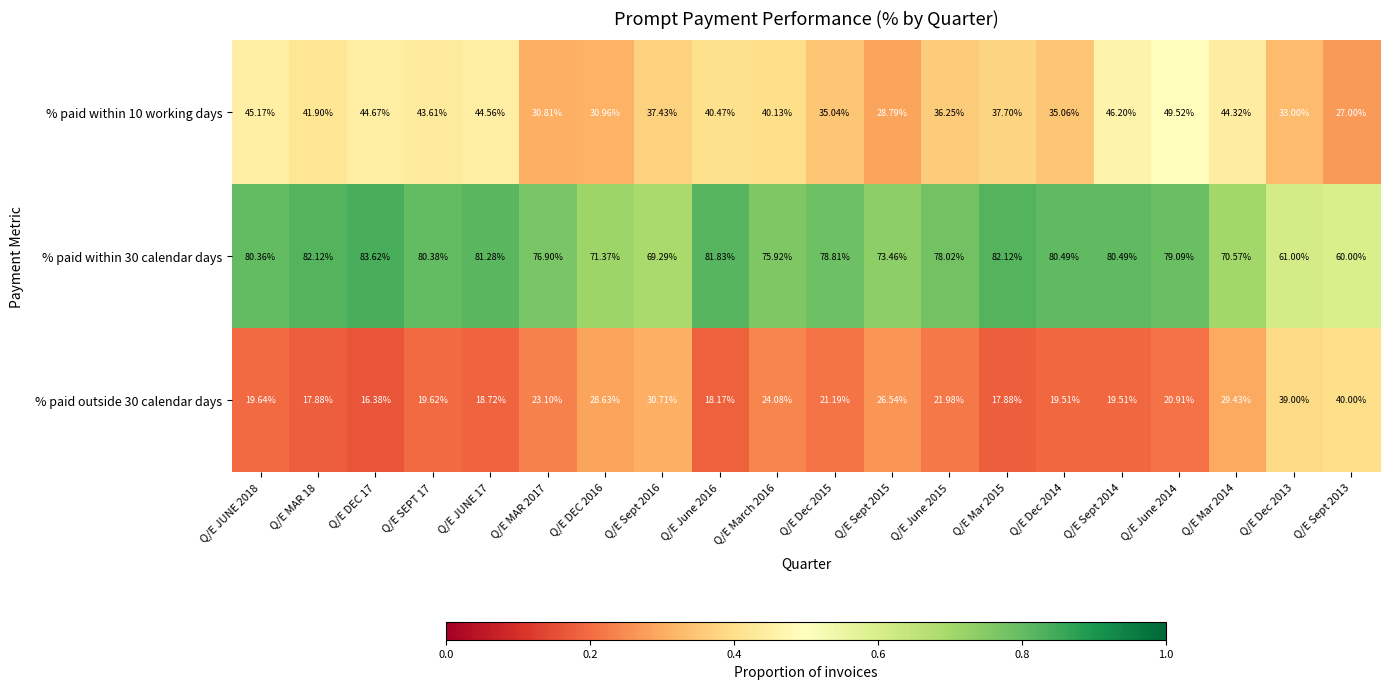

Rank the series at Q/E Dec 2015 from highest to lowest value.

% paid within 30 calendar days, % paid within 10 working days, % paid outside 30 calendar days